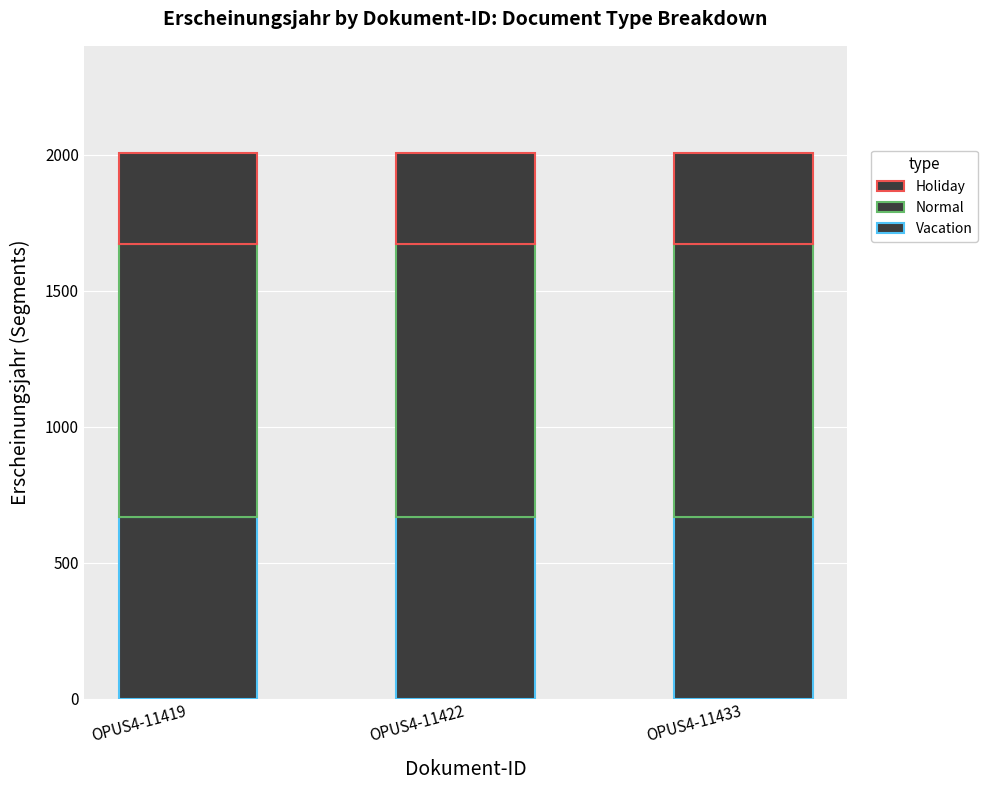

How many categories are shown in the chart?

3